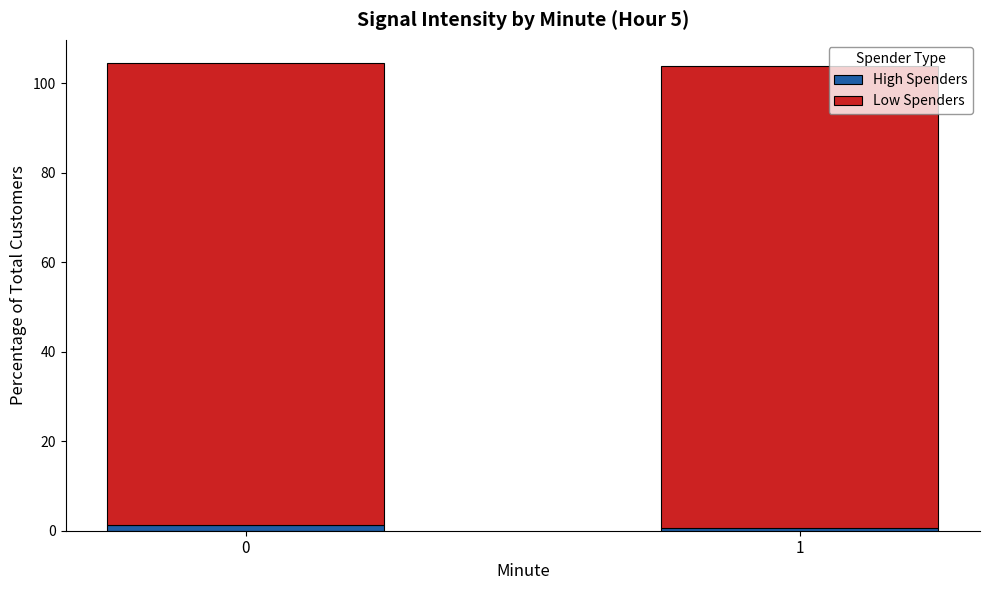

What is the sum of all High Spenders values?

1.9